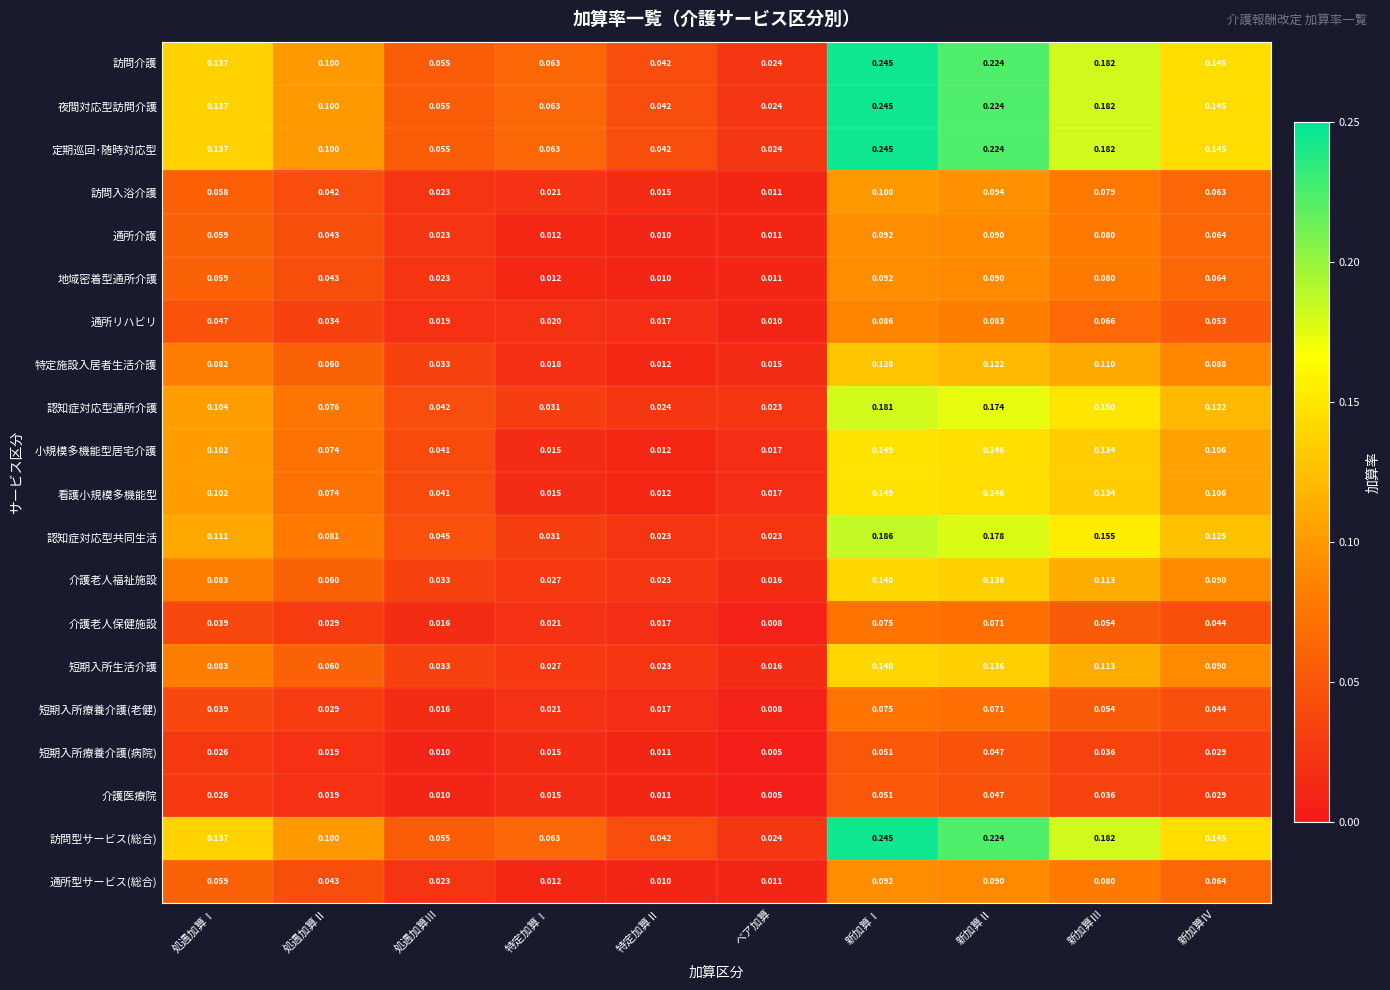

At which label is 看護小規模多機能型 closest to 0?

特定加算Ⅱ